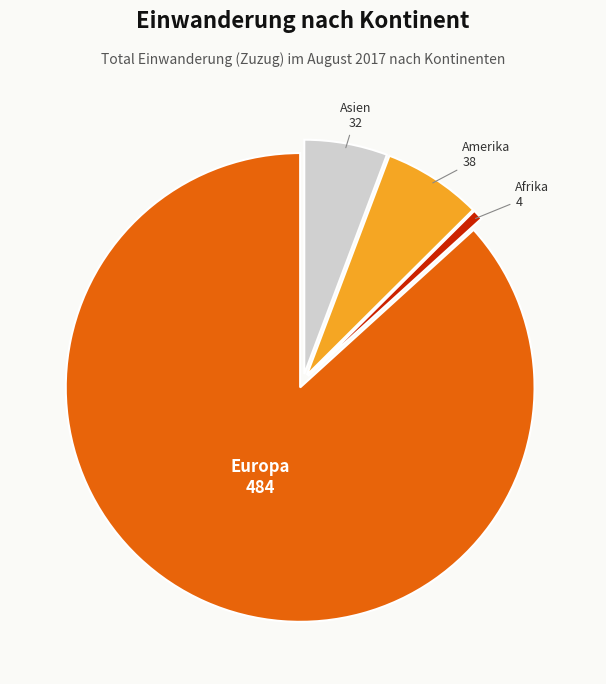

Count the number of slices in the pie.

4